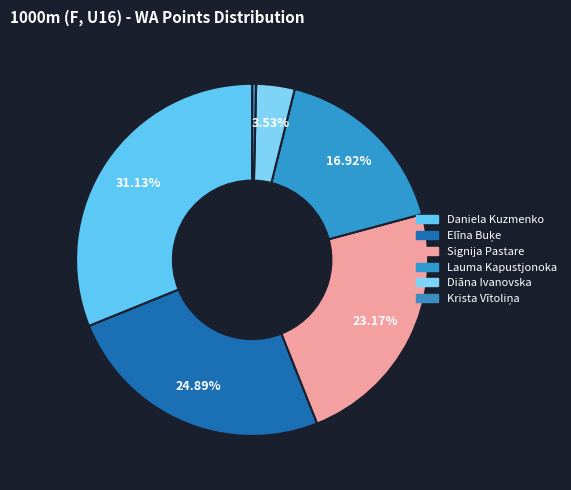

What is the largest slice in the pie chart?

Daniela Kuzmenko